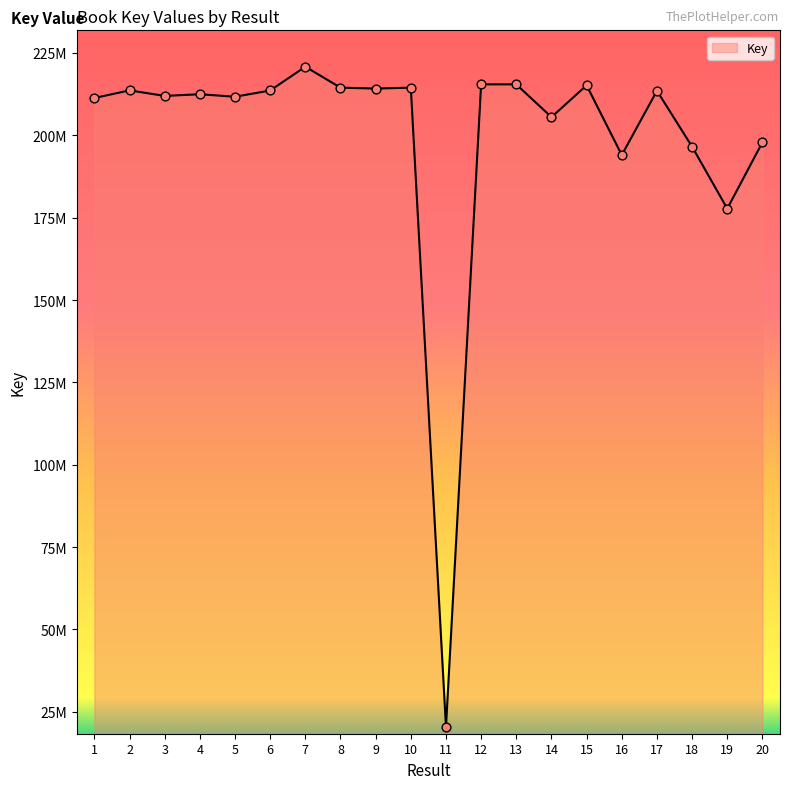

Which has a higher value, 3 or 11?

3